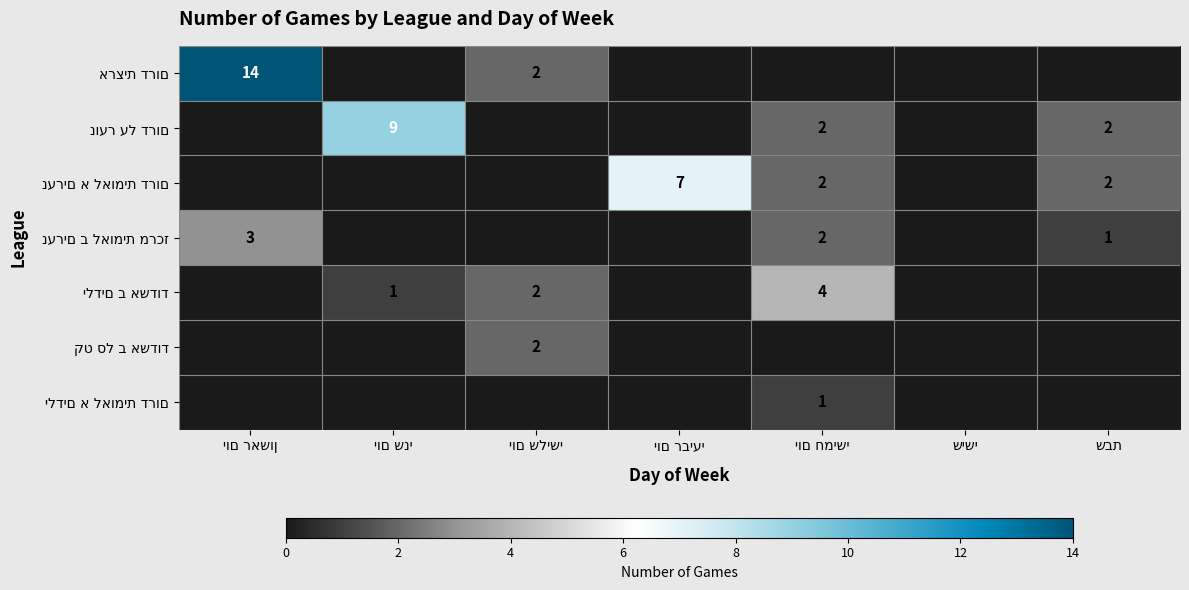

List the series in order of their peak value, lowest first.

ילדים א לאומית דרום, קט סל ב אשדוד, נערים ב לאומית מרכז, ילדים ב אשדוד, נערים א לאומית דרום, נוער על דרום, ארצית דרום